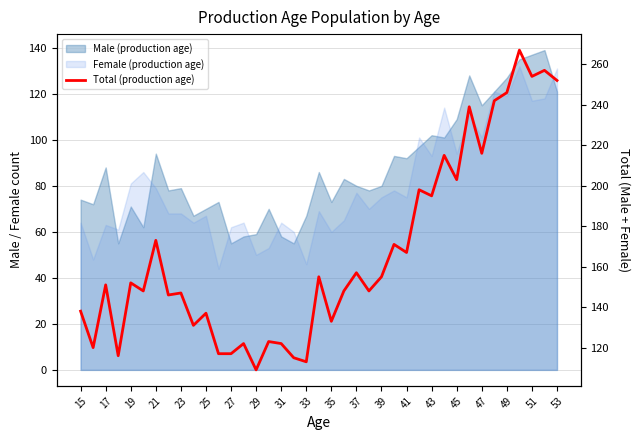

How many lines are shown in the chart?

1